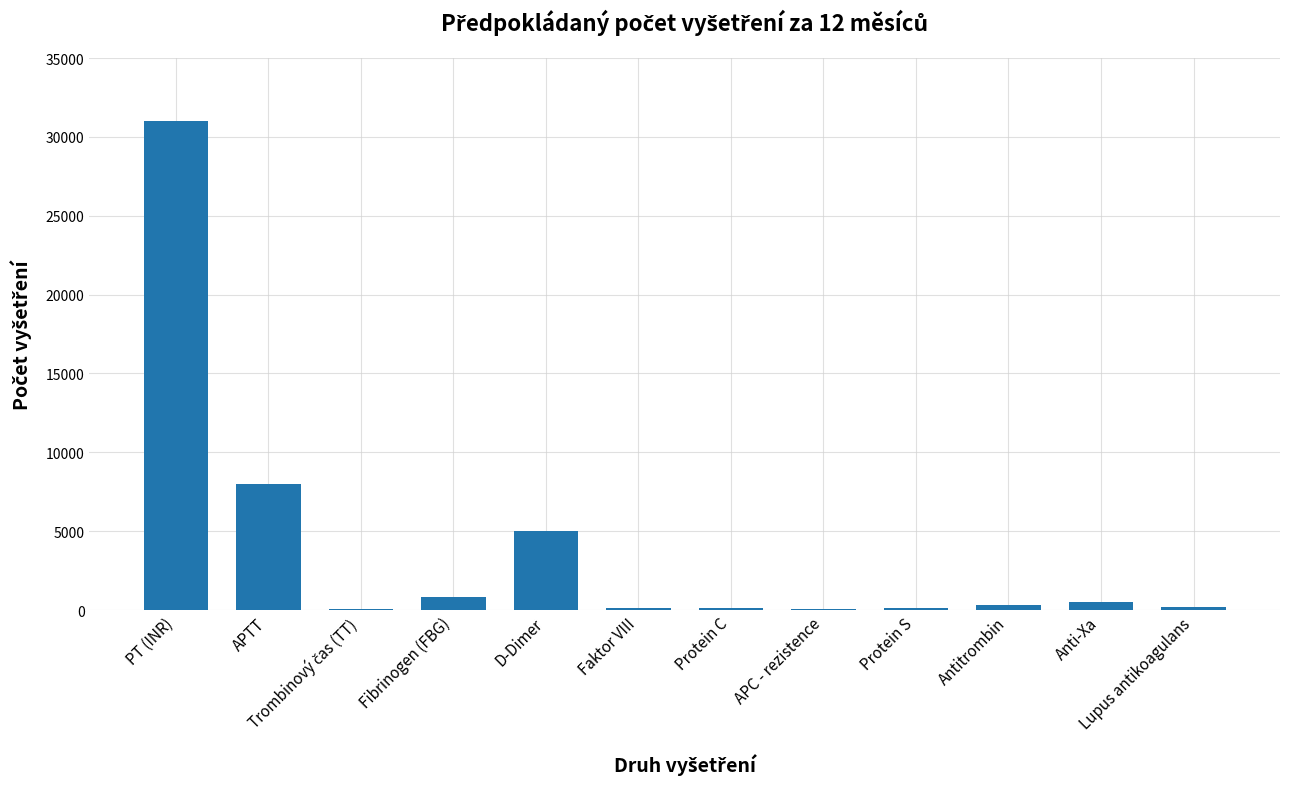

True or false: the data shows 54098 at PT (INR).

False